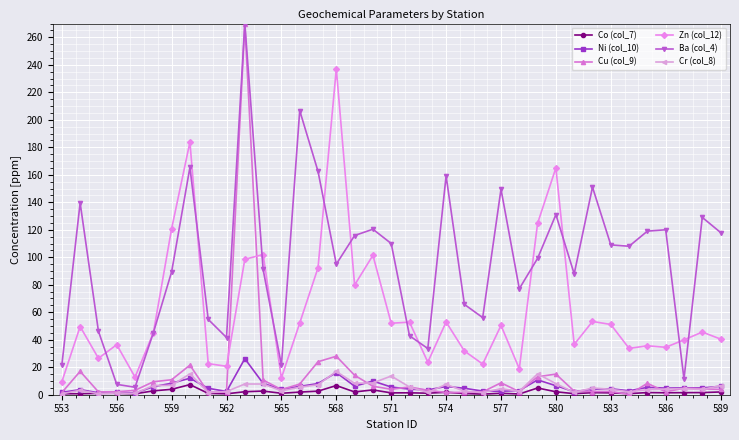

True or false: Zn (col_12) has more than 2 points higher than both neighbors.

True